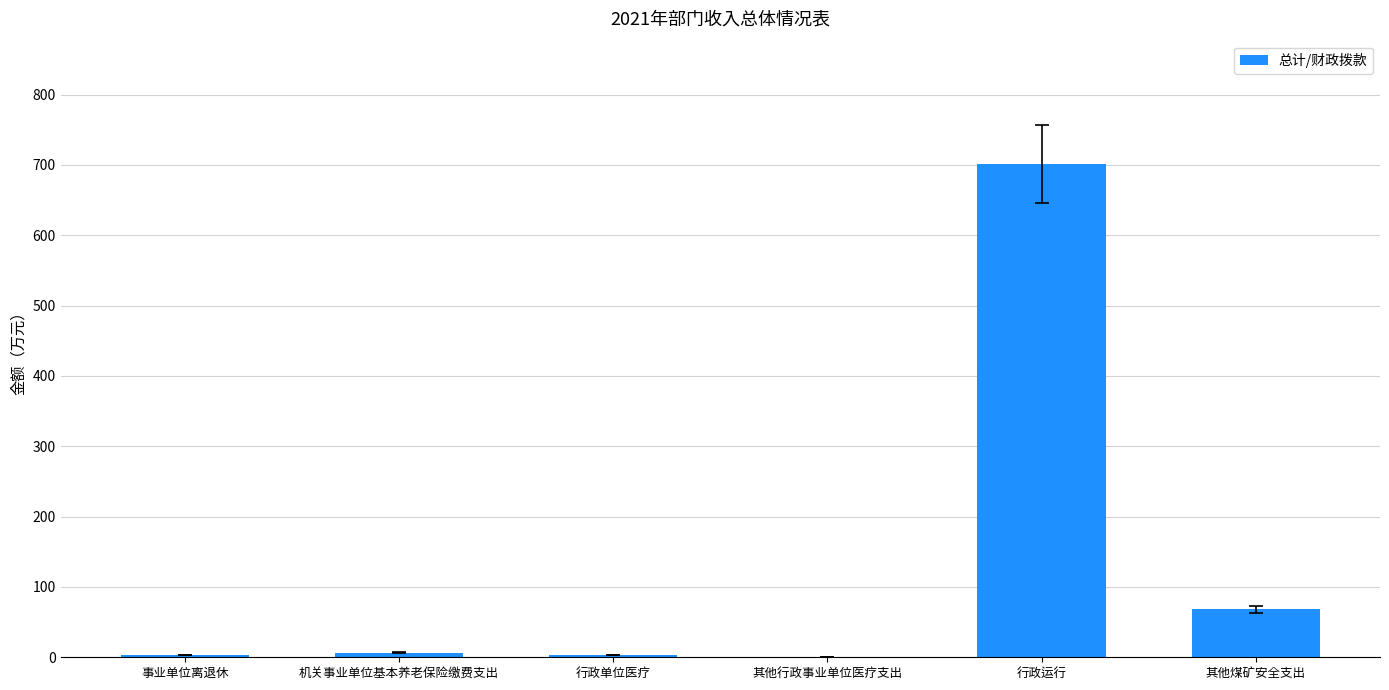

Which label corresponds to the largest value in the chart?

行政运行